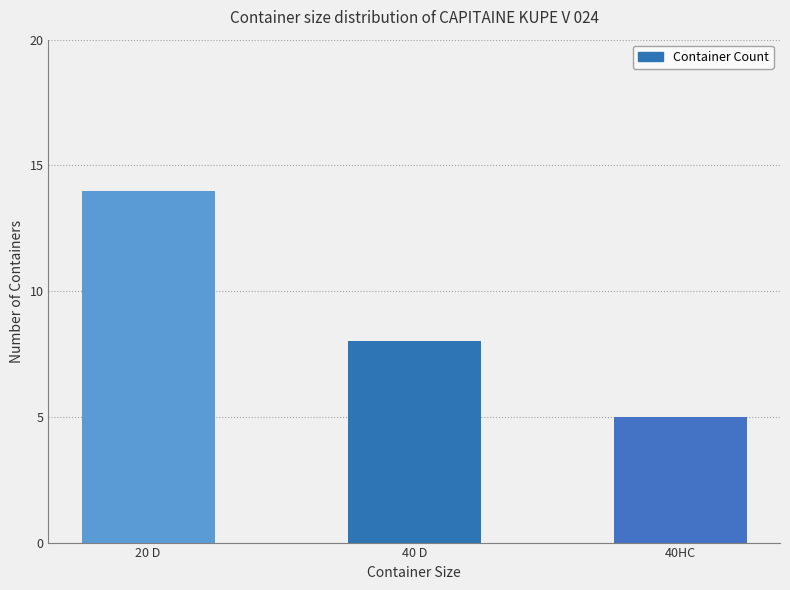

The chart shows a value of 5 at 40HC. True or false?

True